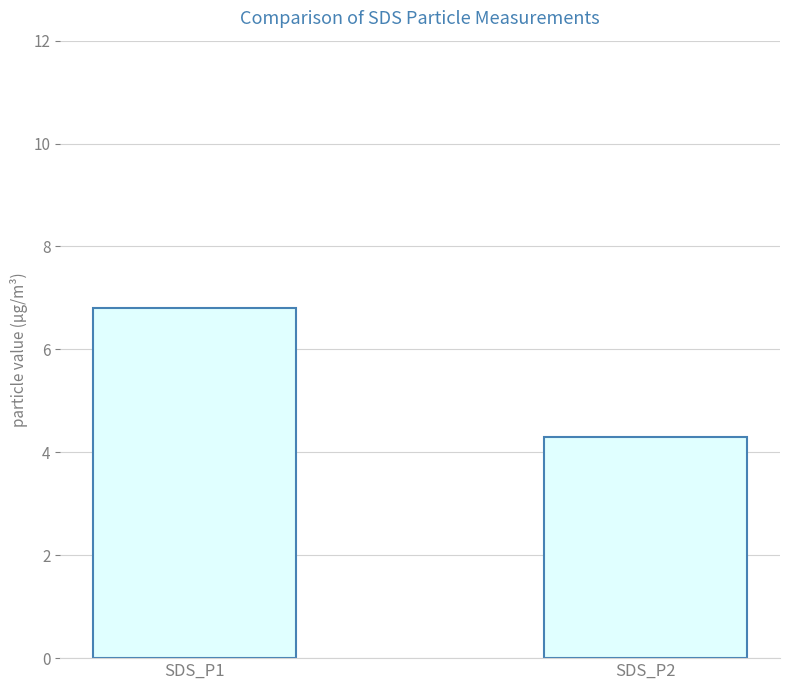

The value at SDS_P1 is 6.8. True or false?

True